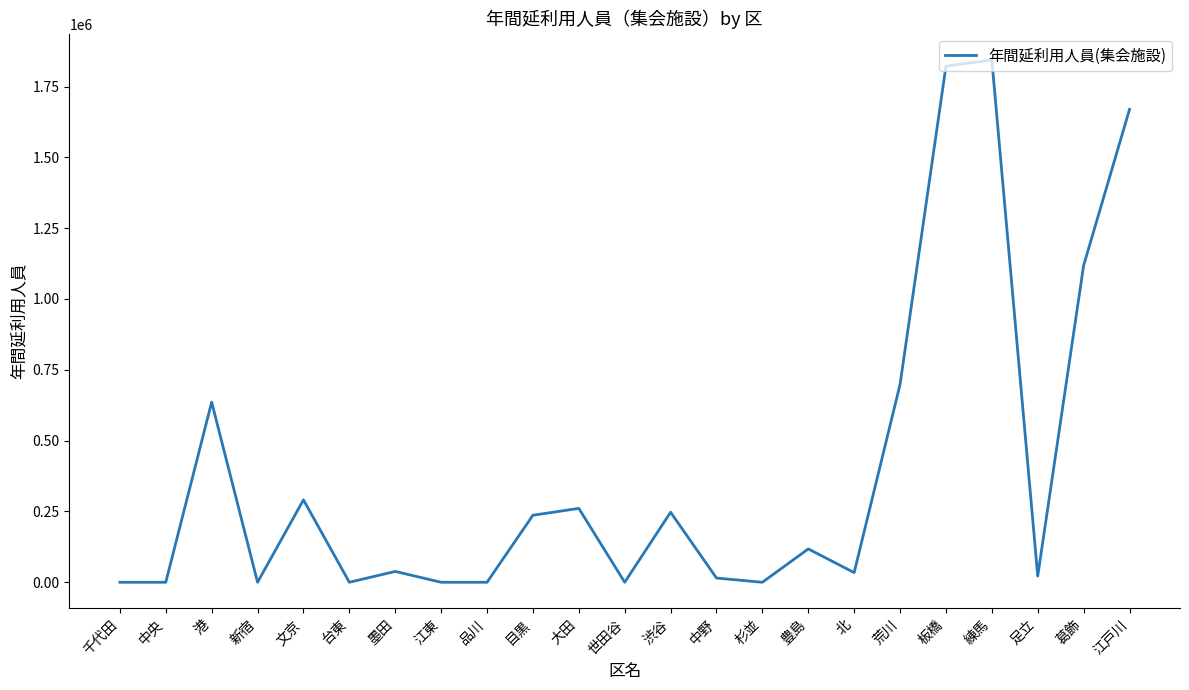

What is the difference between the maximum and second lowest values?

1843946